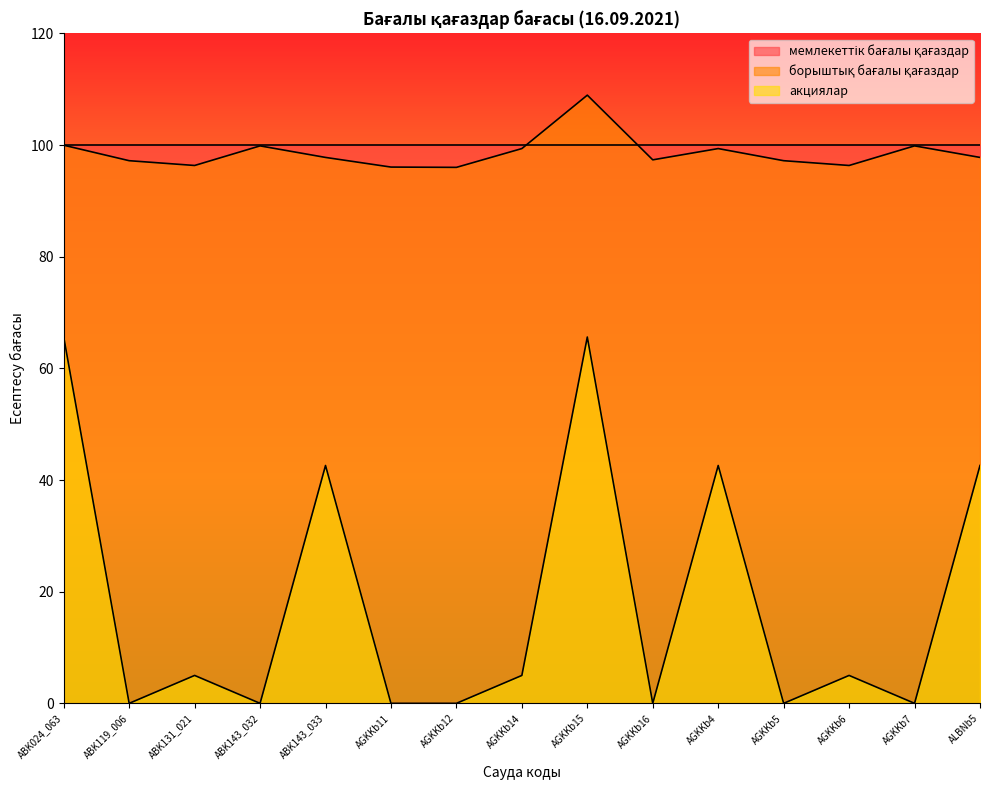

How many values in the борыштық бағалы қағаздар series are below 97?

4